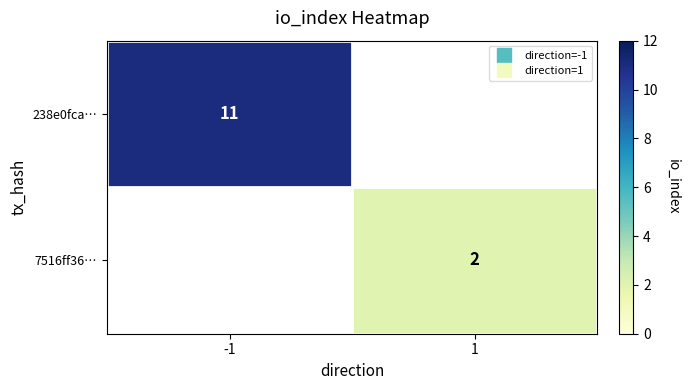

Which category has the highest value across all series?

-1